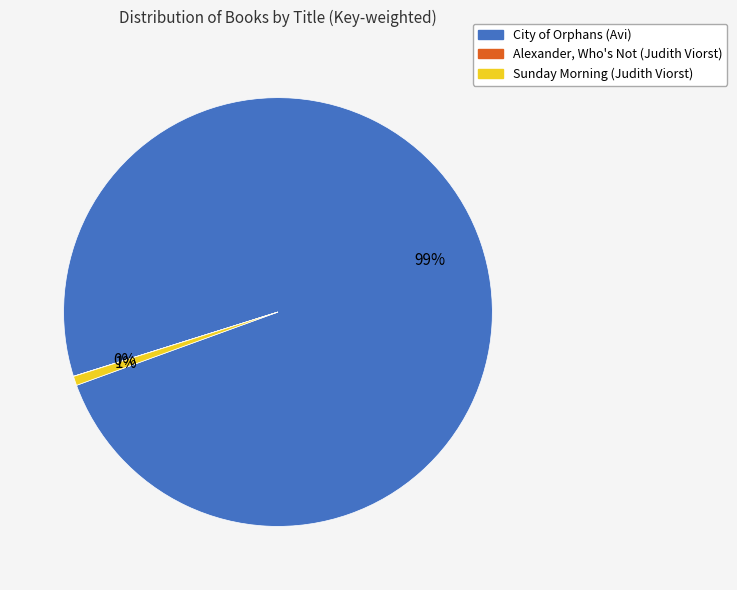

To the nearest percent, what percentage of the pie is Sunday Morning (Judith Viorst)?

1%